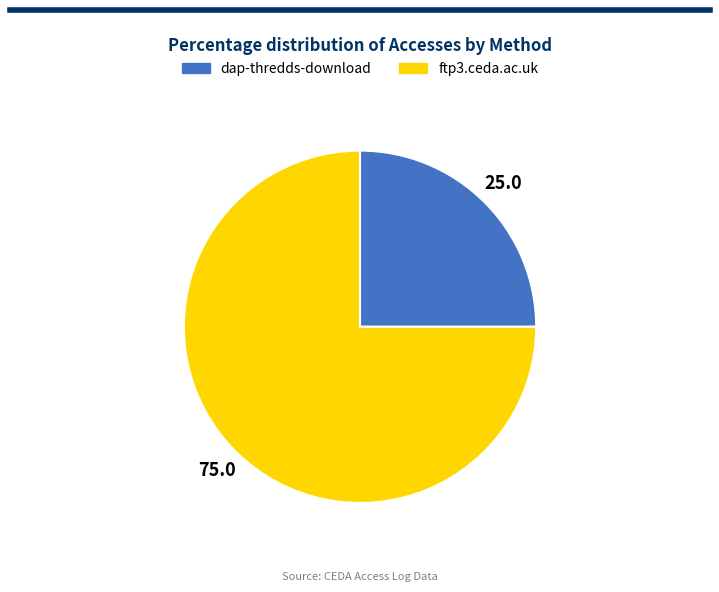

Count the number of slices in the pie.

2